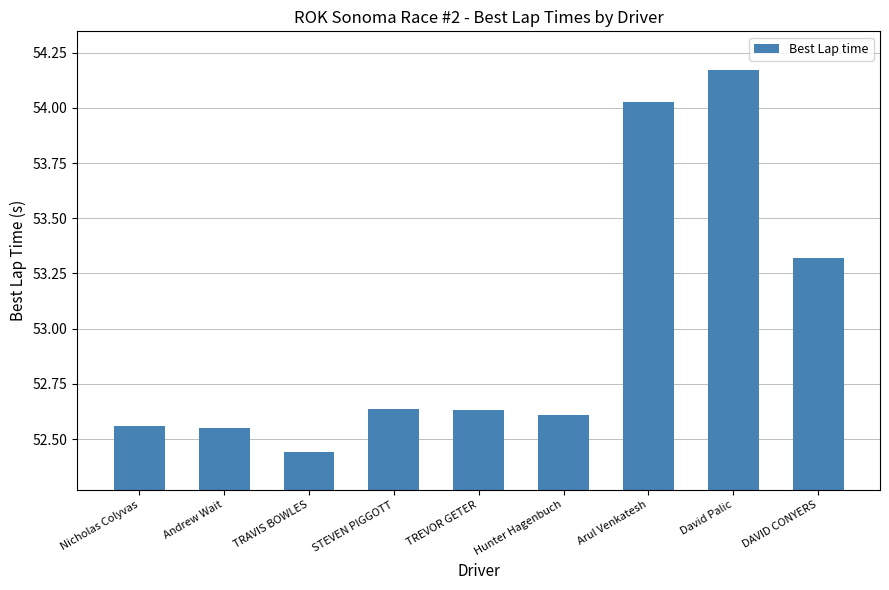

What is the difference between the maximum and minimum values?

1.7